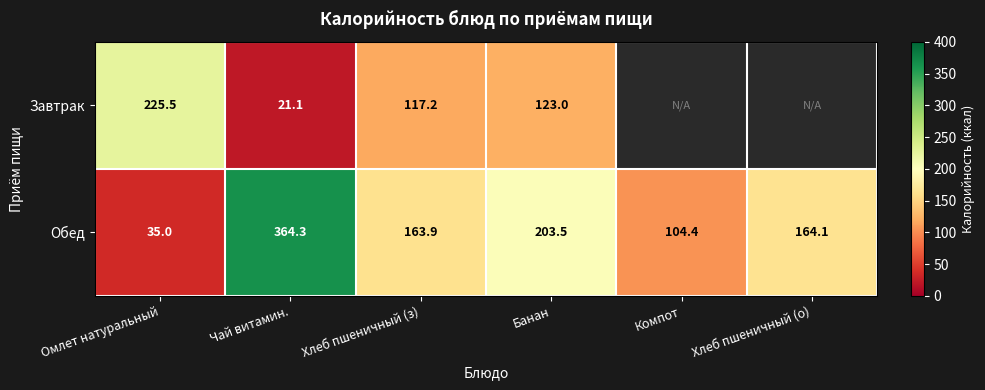

Is the value of Обед at Банан greater than the value of Завтрак at Банан?

Yes